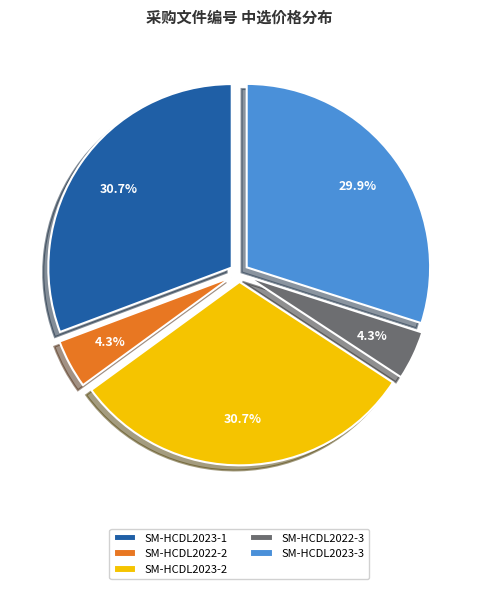

Approximately how many times larger is the value at SM-HCDL2023-2 compared to SM-HCDL2023-3?

1.0